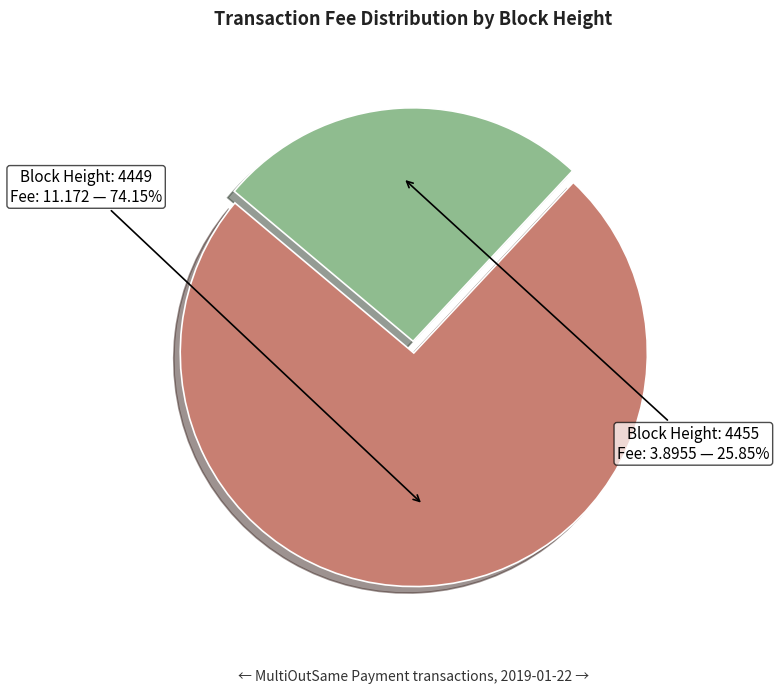

How many slices are in this pie chart?

2